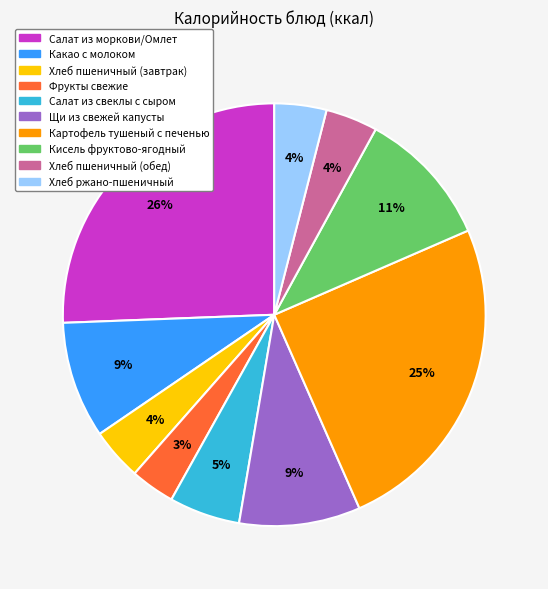

Which slice is the largest?

Салат из моркови/Омлет